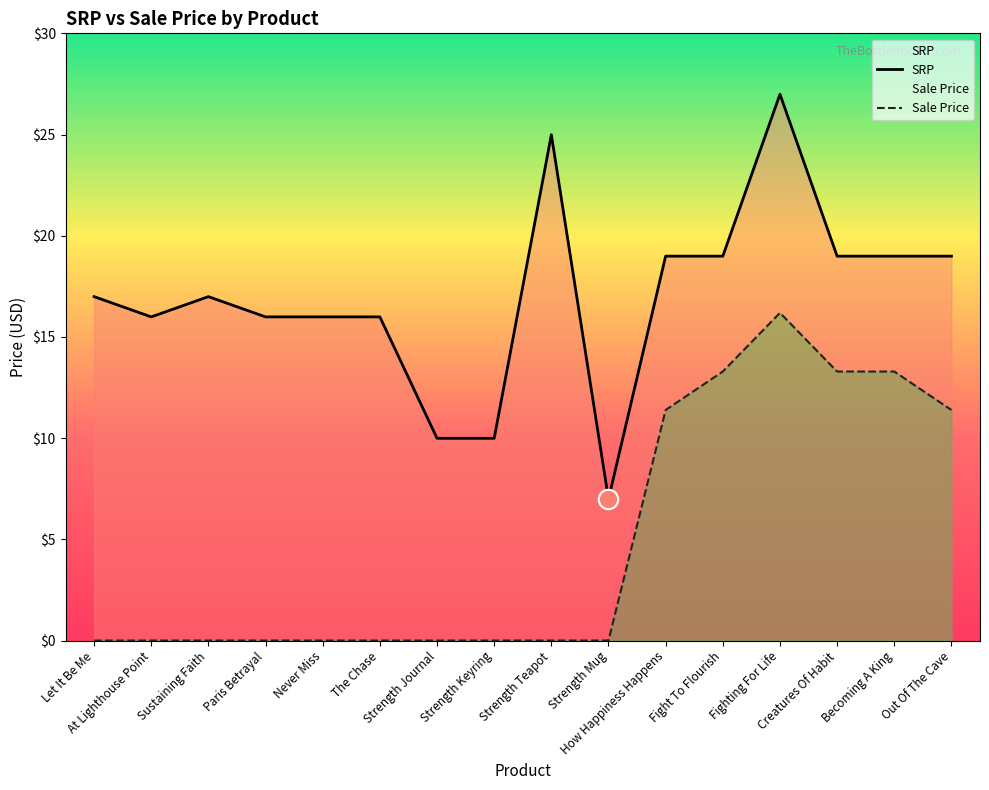

True or false: Sale Price has a value of 2.3 at How Happiness Happens.

False